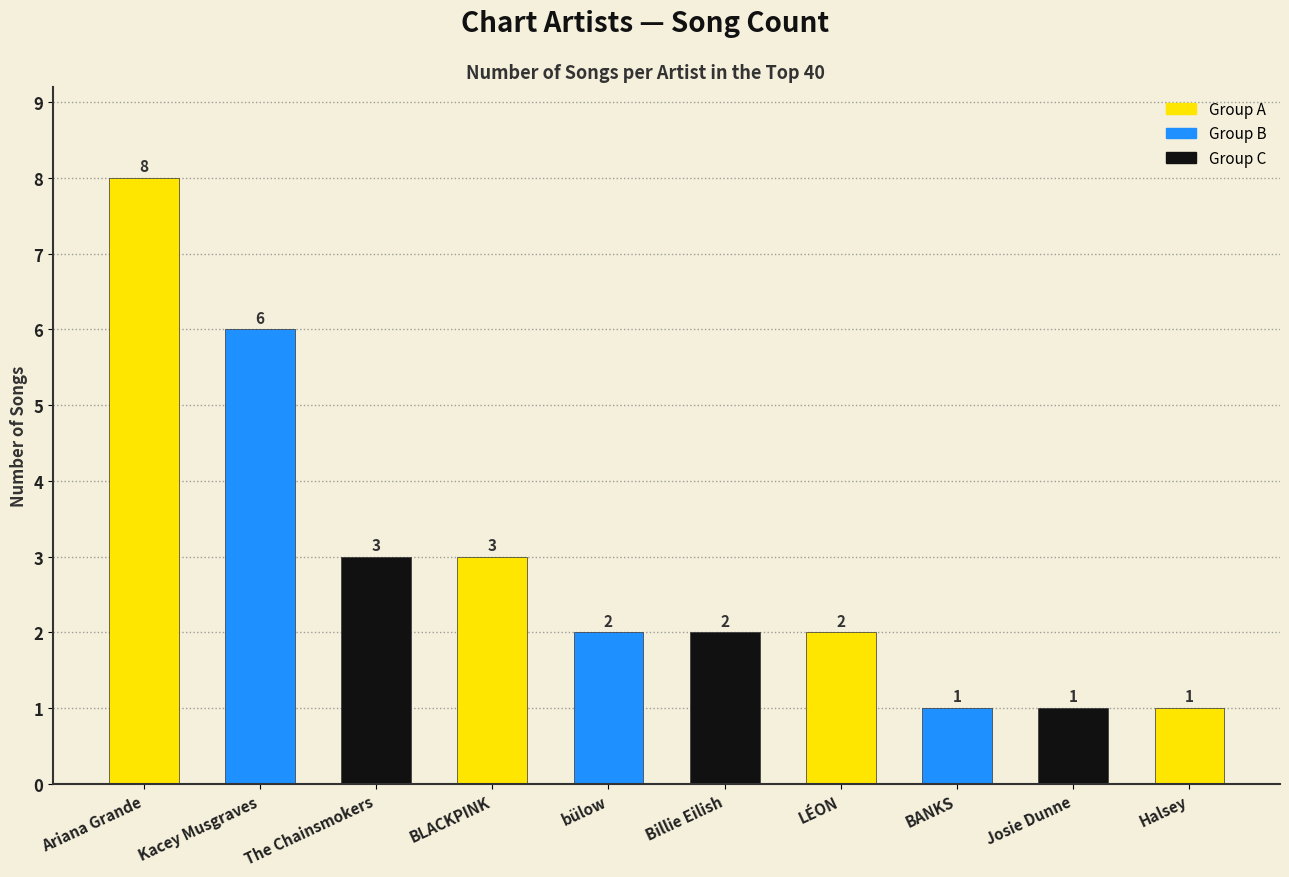

Reading right to left, list all the values displayed in this chart.

Halsey=1	Josie Dunne=1	BANKS=1	LÉON=2	Billie Eilish=2	bülow=2	BLACKPINK=3	The Chainsmokers=3	Kacey Musgraves=6	Ariana Grande=8